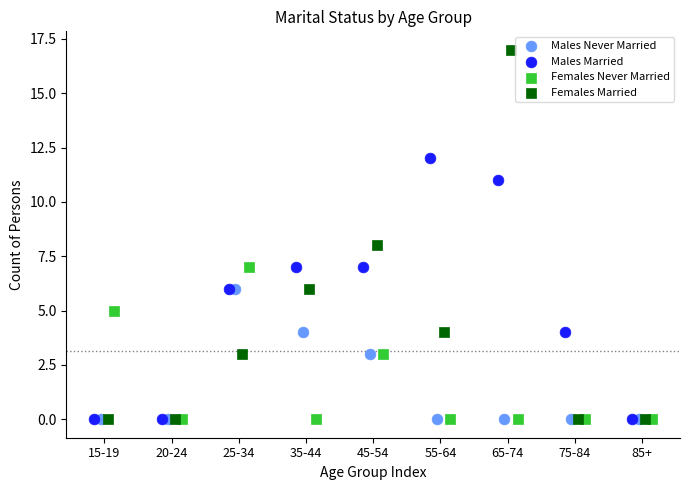

What are all the series names shown in the legend?

Males Never Married, Males Married, Females Never Married, Females Married